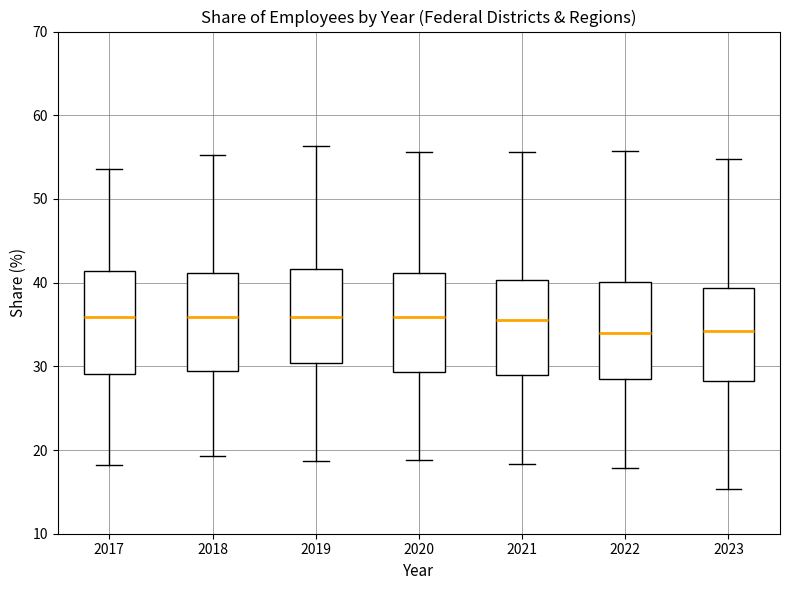

Reading left to right, transcribe this box plot: for each box, give where its median line is, the range the box spans, and where its two whiskers end, as read against the y-axis. The values are not printed on the chart, so give them approximately, as read against the axis.

2017: median 36, box 29 to 41, whiskers 18 to 54
2018: median 36, box 29 to 41, whiskers 19 to 55
2019: median 36, box 30 to 42, whiskers 19 to 56
2020: median 36, box 29 to 41, whiskers 19 to 56
2021: median 36, box 29 to 40, whiskers 18 to 56
2022: median 34, box 29 to 40, whiskers 18 to 56
2023: median 34, box 28 to 39, whiskers 15 to 55